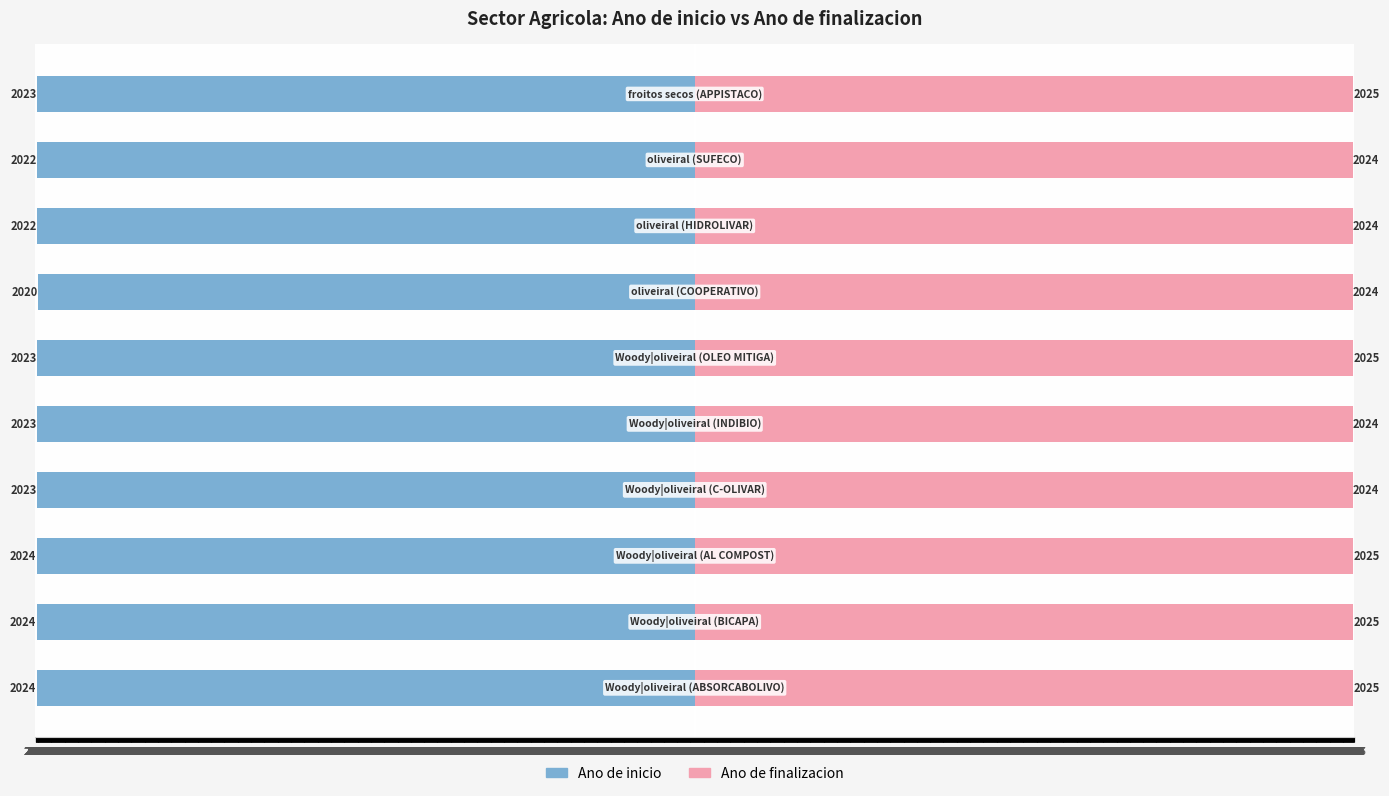

The Ano de inicio series shows -522 at 2019. True or false?

False